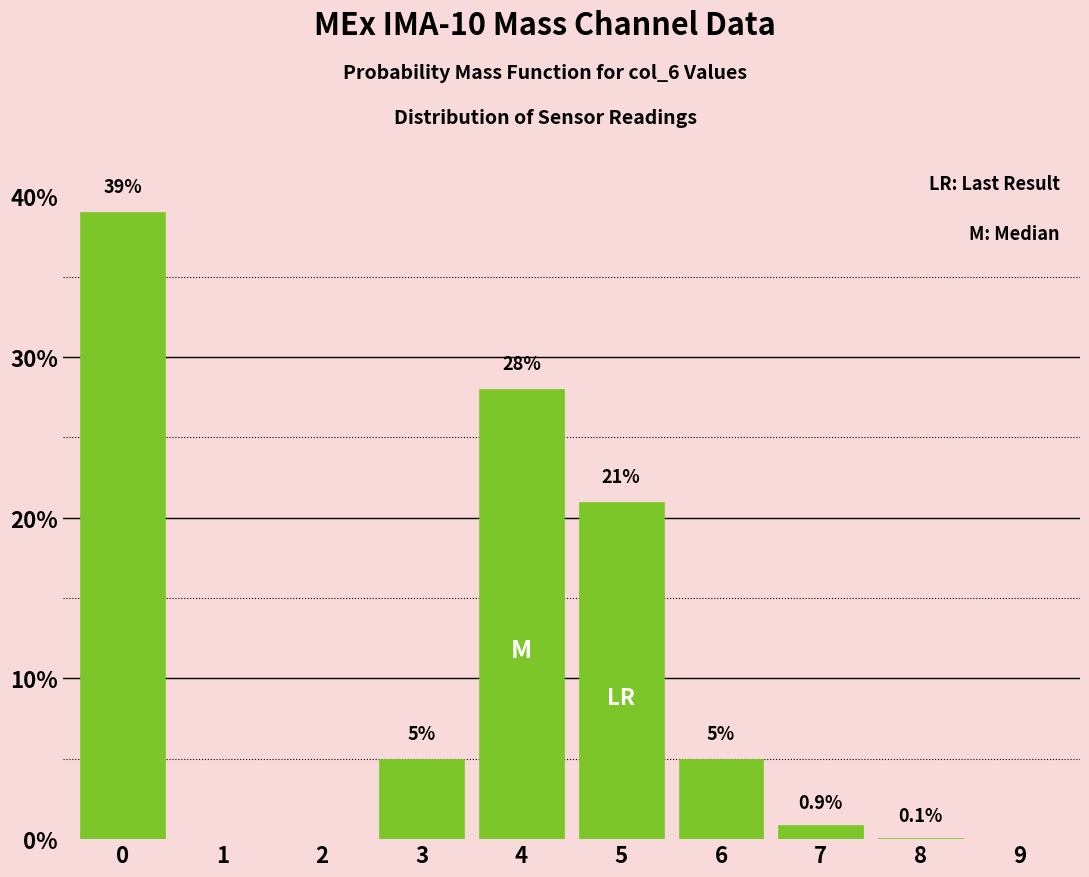

Reading left to right, what are all the values shown in this chart?

0=39.0	1=0.0	2=0.0	3=5.0	4=28.0	5=21.0	6=5.0	7=0.9	8=0.1	9=0.0